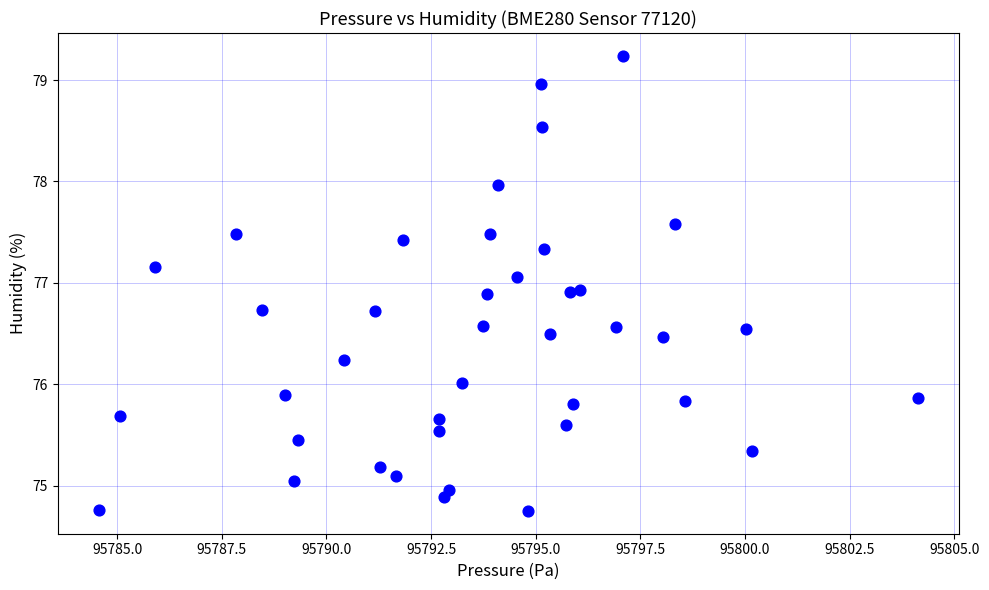

What is the range of X values (max minus min)?

19.6